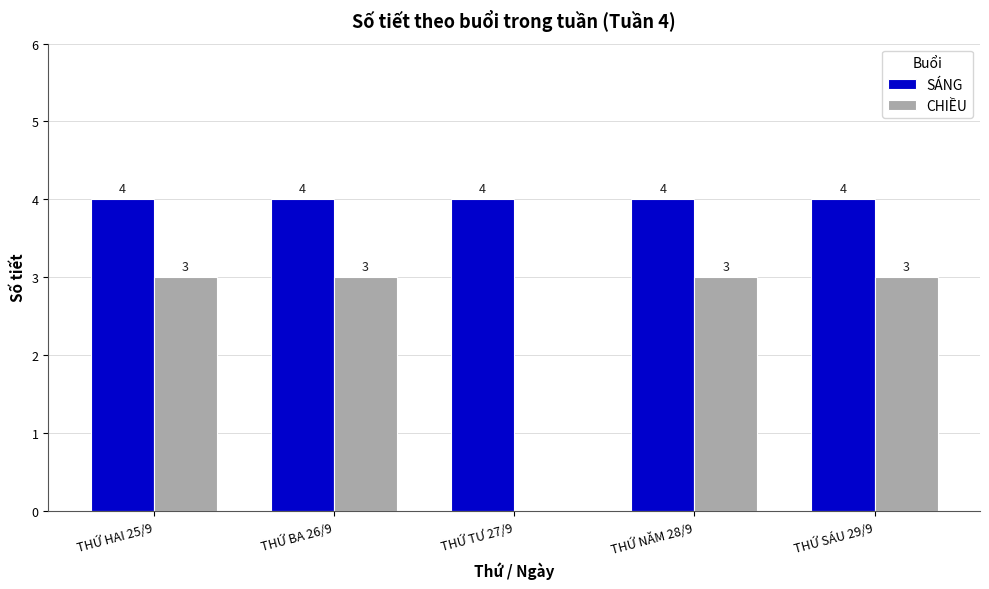

Where is CHIỀU nearest to the value 1?

THỨ TƯ 27/9